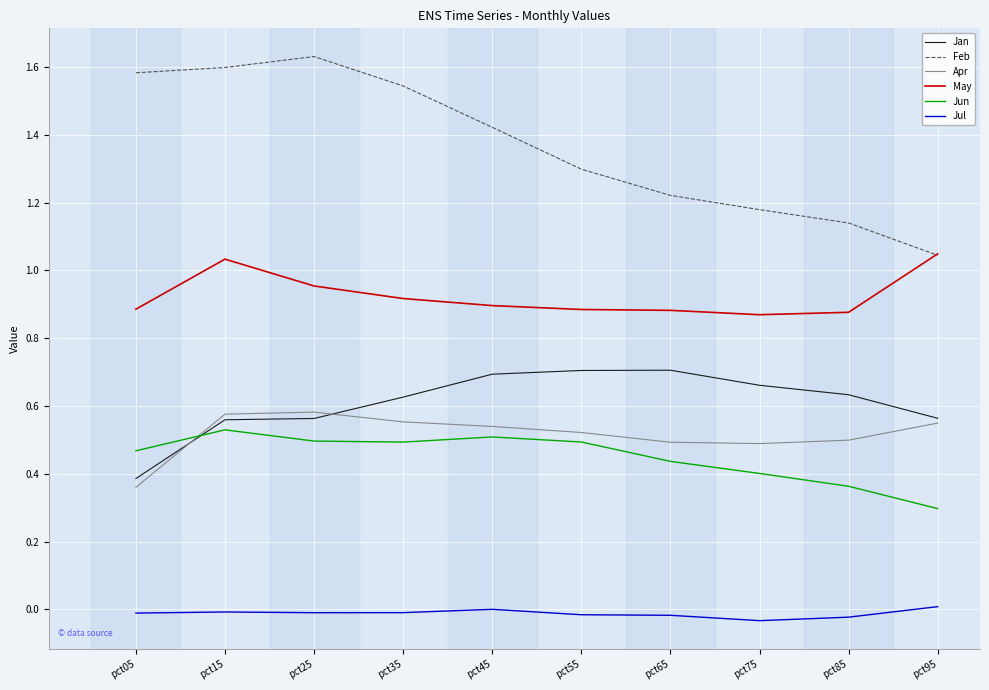

What is the difference between the maximum and second lowest values in the Jan series?

0.1